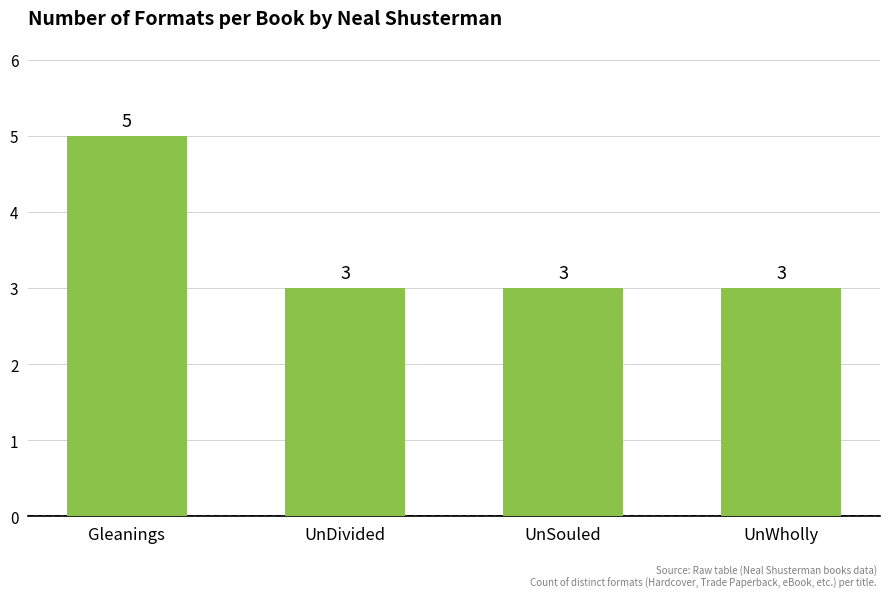

What is the sum of the values at UnWholly and Gleanings?

8